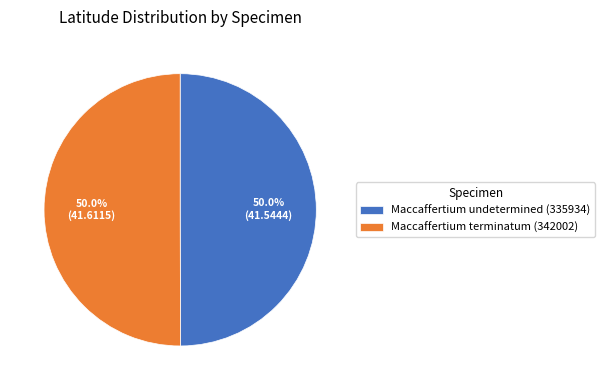

What percentage do Maccaffertium undetermined (335934) and Maccaffertium terminatum (342002) together represent?

100.0%